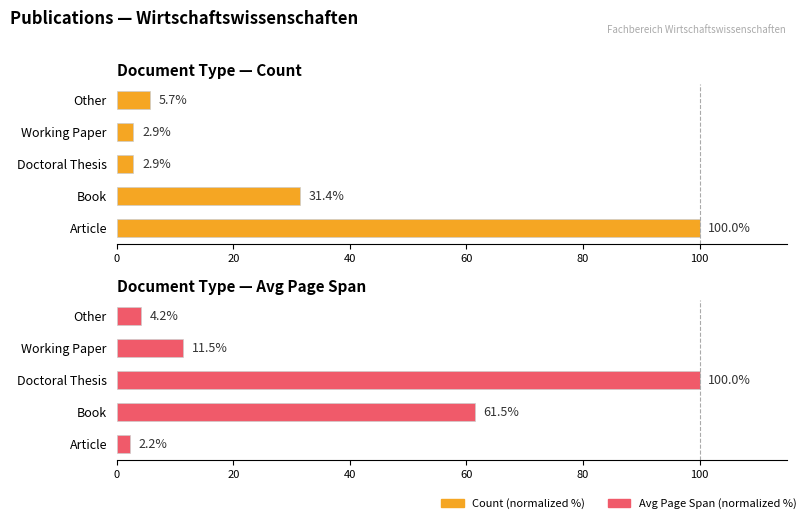

What is the sum of the Avg Pages (normalized %) values at Article and Book?

63.7